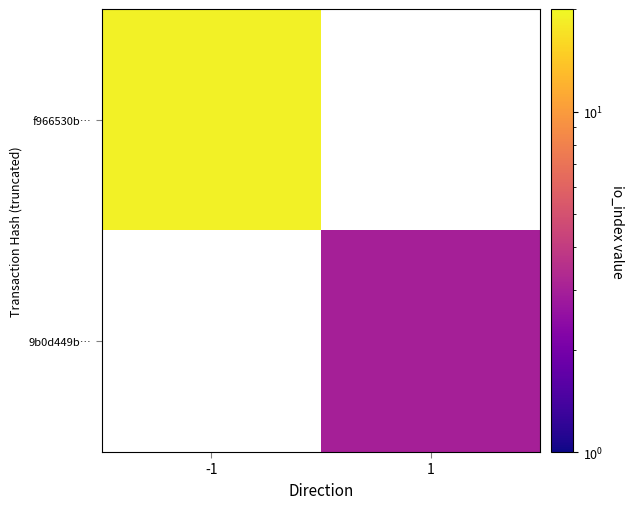

List the series in order of their overall mean, lowest first.

f966530b…, 9b0d449b…